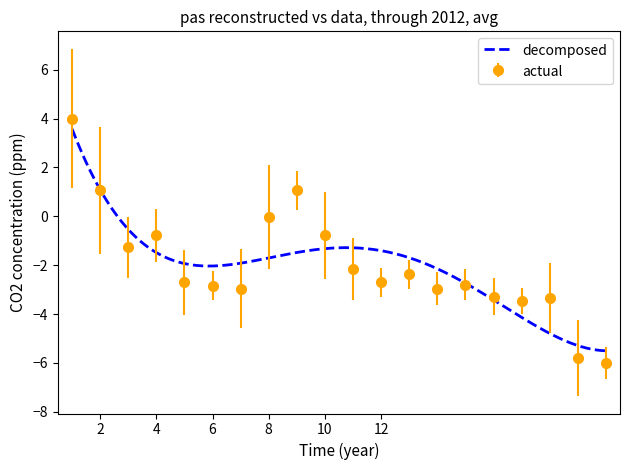

How many interior local peaks (higher than both neighbors) does the data have?

5